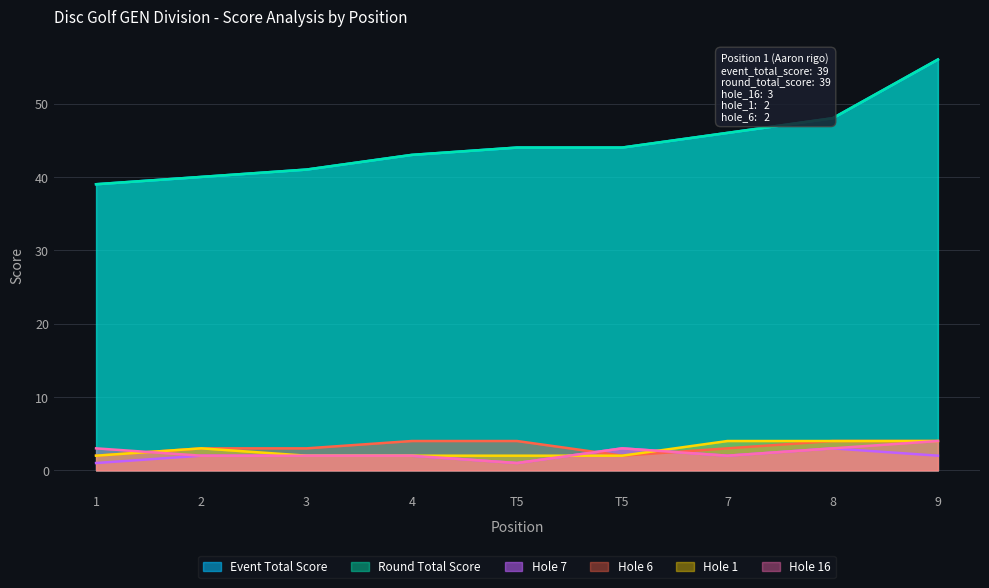

Reading right to left, extract all data points from this chart.

event_total_score: 9=56	8=48	7=46	T5=44	T5=44	4=43	3=41	2=40	1=39
round_total_score: 9=56	8=48	7=46	T5=44	T5=44	4=43	3=41	2=40	1=39
hole_16: 9=4	8=3	7=2	T5=3	T5=1	4=2	3=2	2=2	1=3
hole_1: 9=4	8=4	7=4	T5=2	T5=2	4=2	3=2	2=3	1=2
hole_6: 9=4	8=4	7=3	T5=2	T5=4	4=4	3=3	2=3	1=2
hole_7: 9=2	8=3	7=2	T5=3	T5=1	4=2	3=2	2=2	1=1